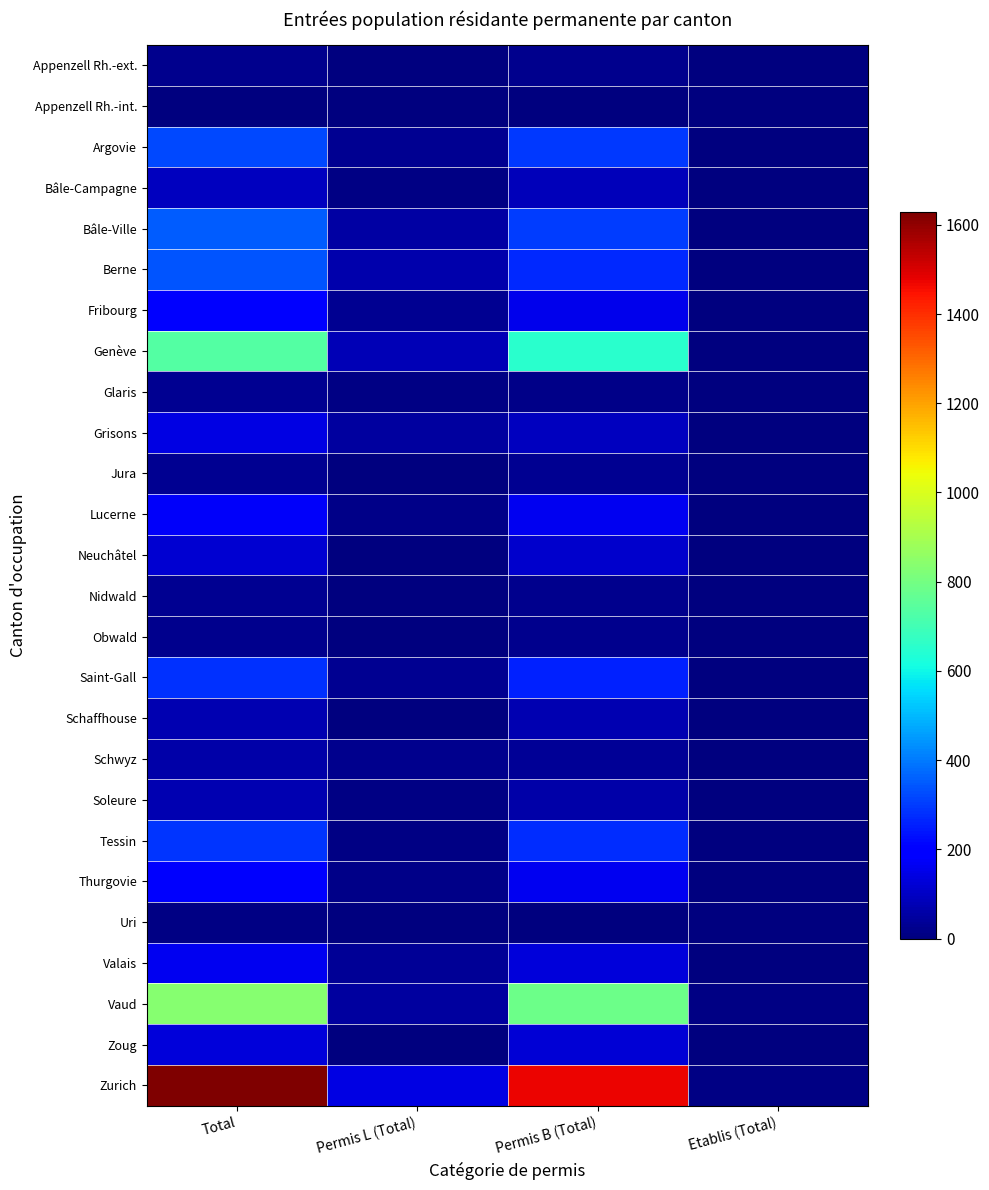

Which has a higher value, Etablis (Total) or Total?

Total